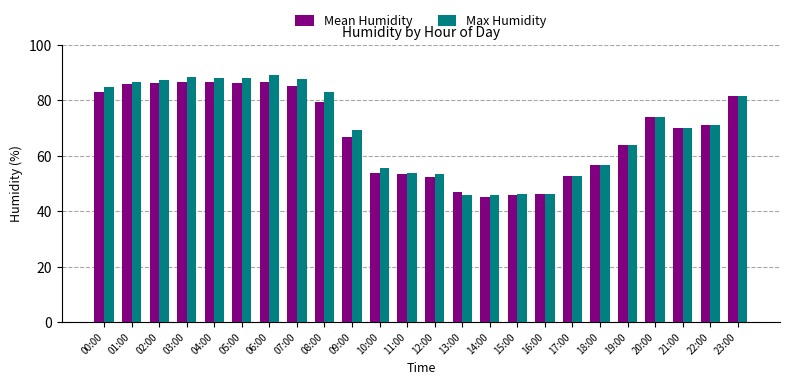

What is the label of the 18th bar from the right?

06:00